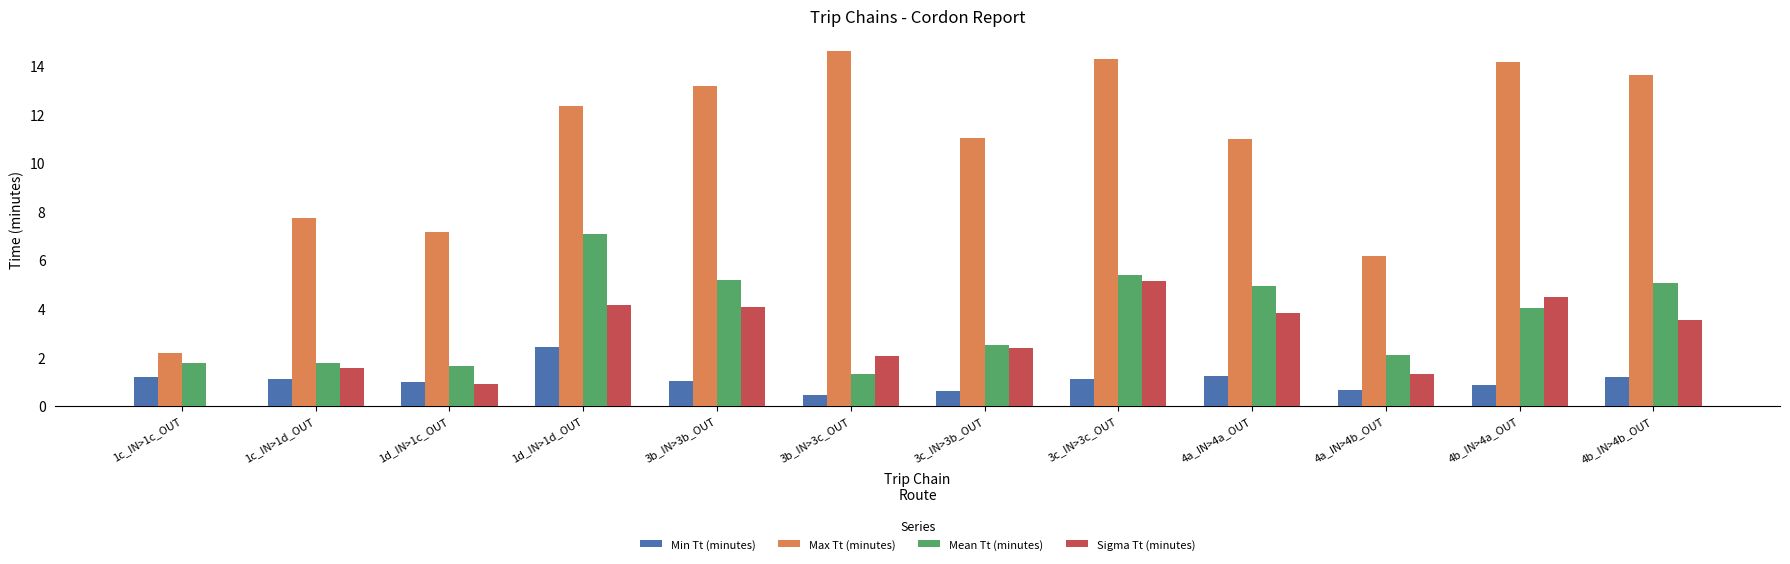

What is the total value across all series at 1d_IN>1c_OUT?

10.6